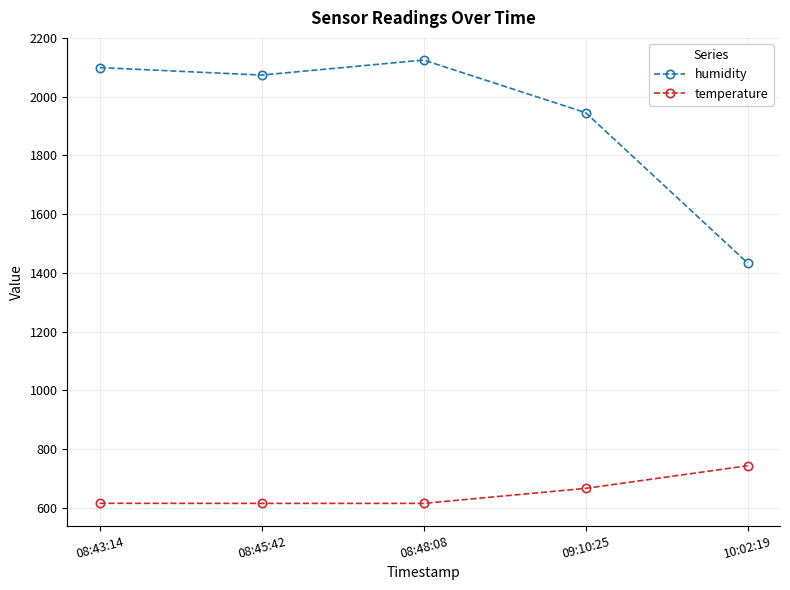

Rank the series by their average value, from highest to lowest.

humidity, temperature